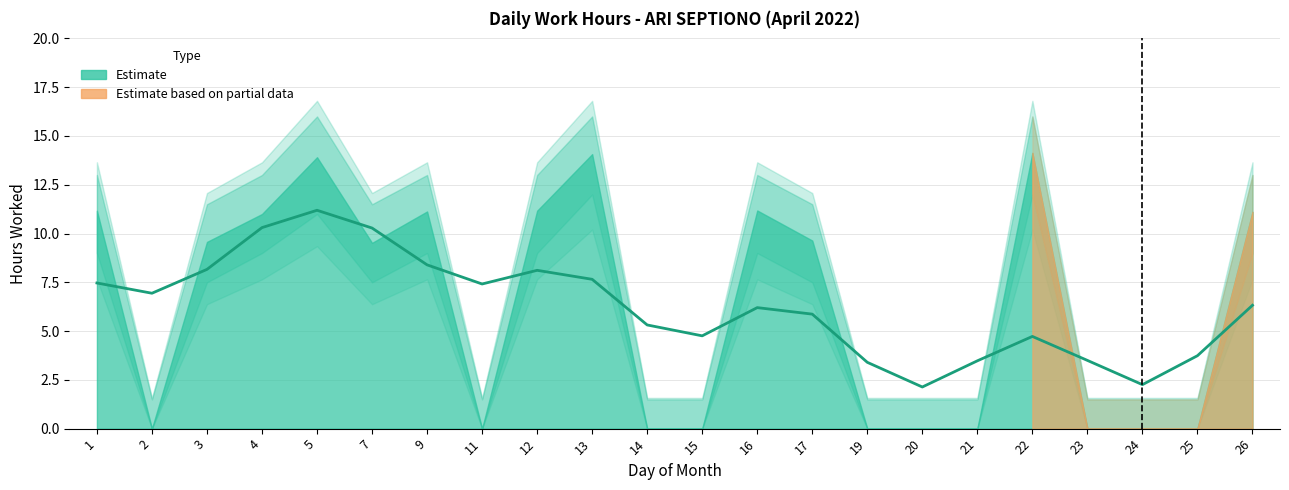

Does the chart display data point markers on the line(s)?

No